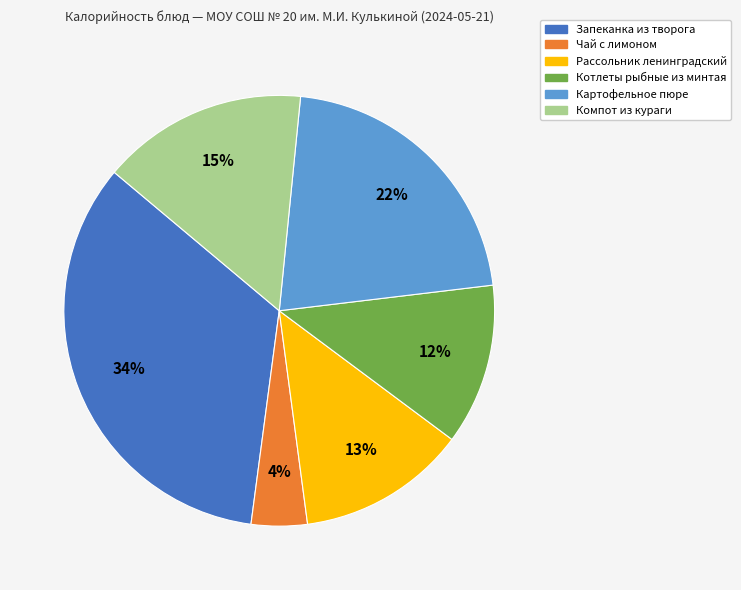

Combined, do Рассольник ленинградский and Картофельное пюре account for over 50%?

No